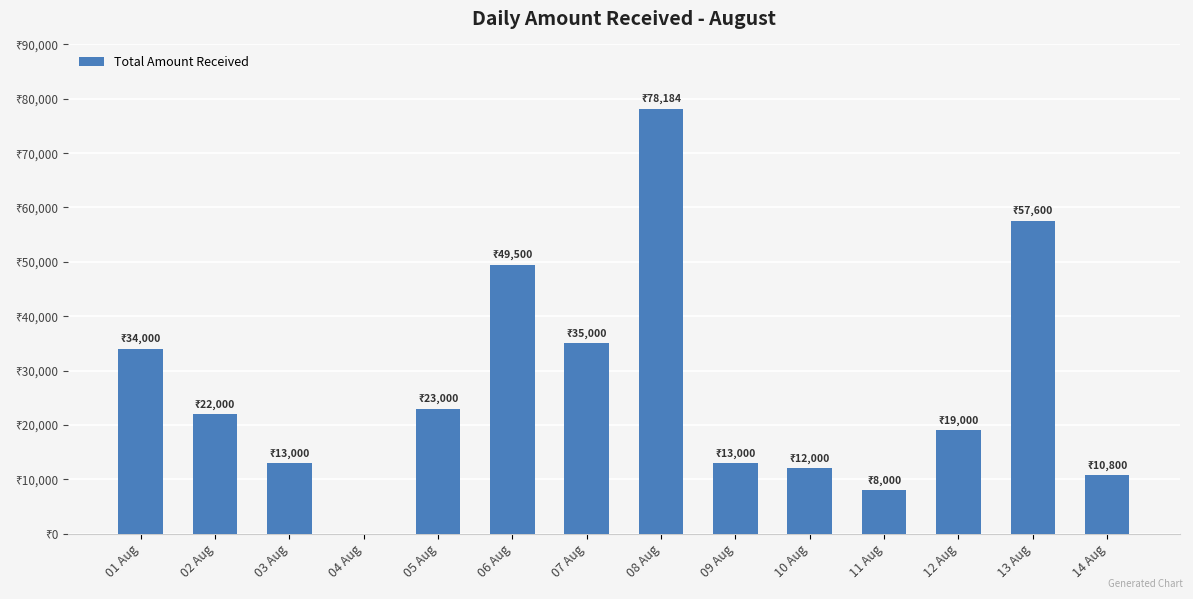

Reading left to right, list all the values displayed in this chart.

01 Aug=34000	02 Aug=22000	03 Aug=13000	04 Aug=0	05 Aug=23000	06 Aug=49500	07 Aug=35000	08 Aug=78184	09 Aug=13000	10 Aug=12000	11 Aug=8000	12 Aug=19000	13 Aug=57600	14 Aug=10800